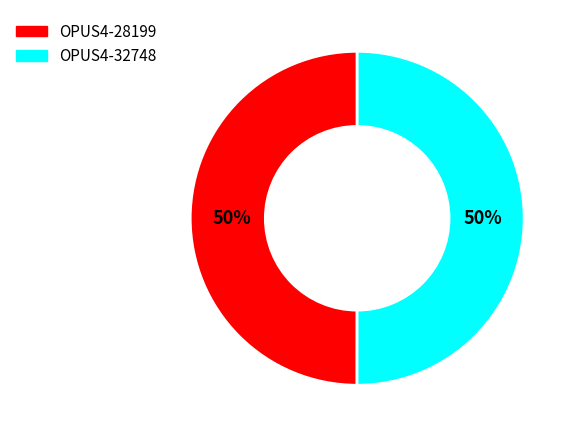

The OPUS4-32748 slice represents 37% of the pie. True or false?

False